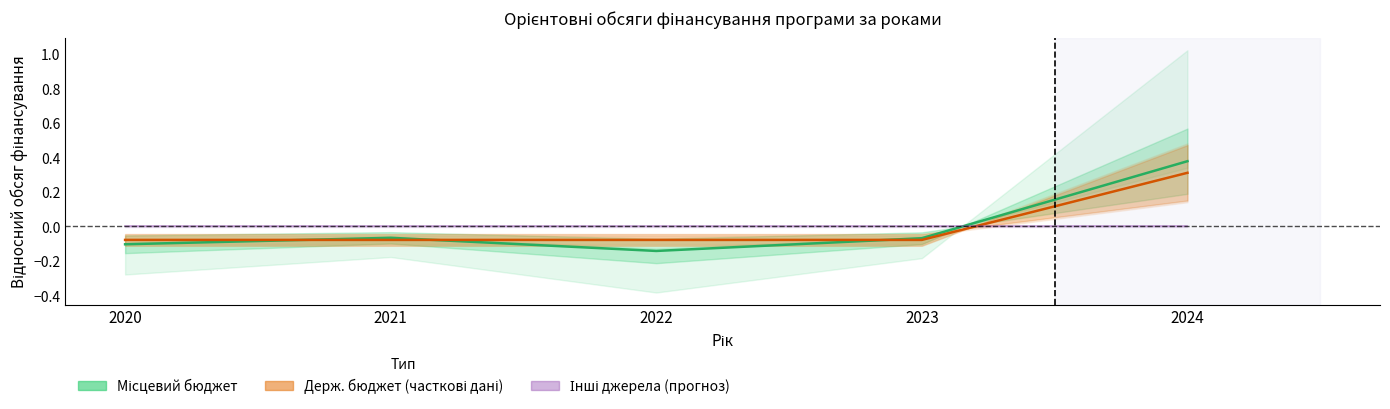

What is the minimum value for Місцевий бюджет?

-0.1